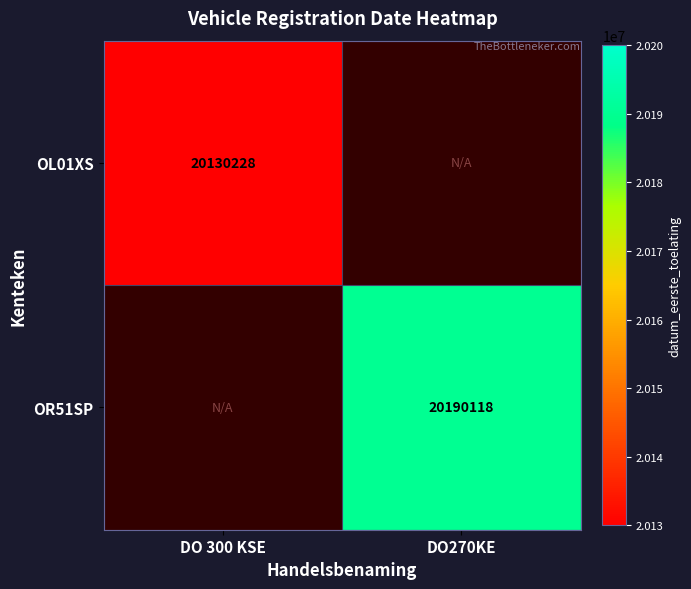

The OR51SP series shows 20190118 at DO270KE. True or false?

True